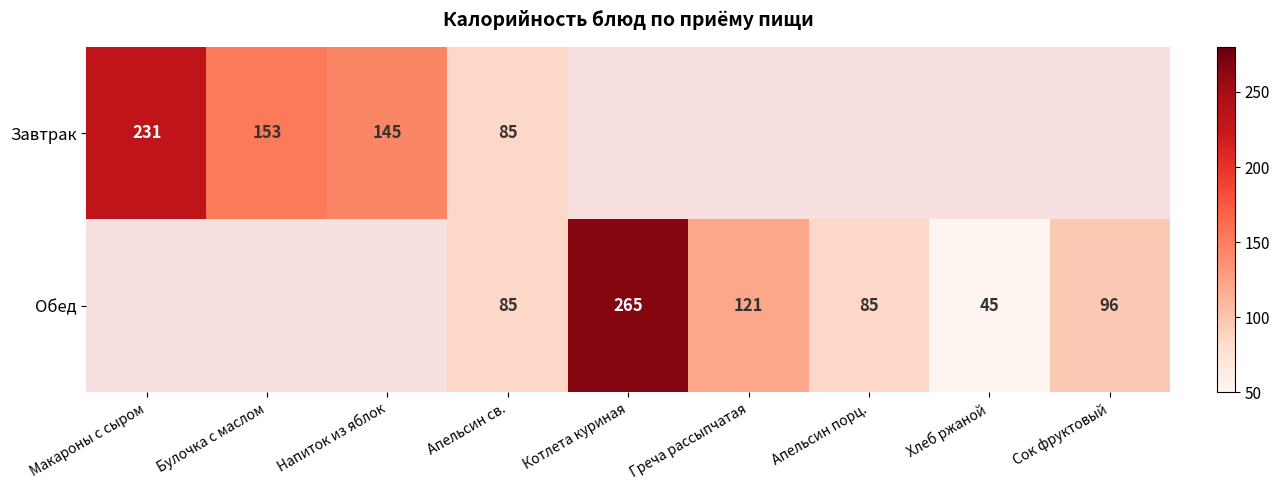

True or false: Обед has a value of 96 at Сок фруктовый.

True